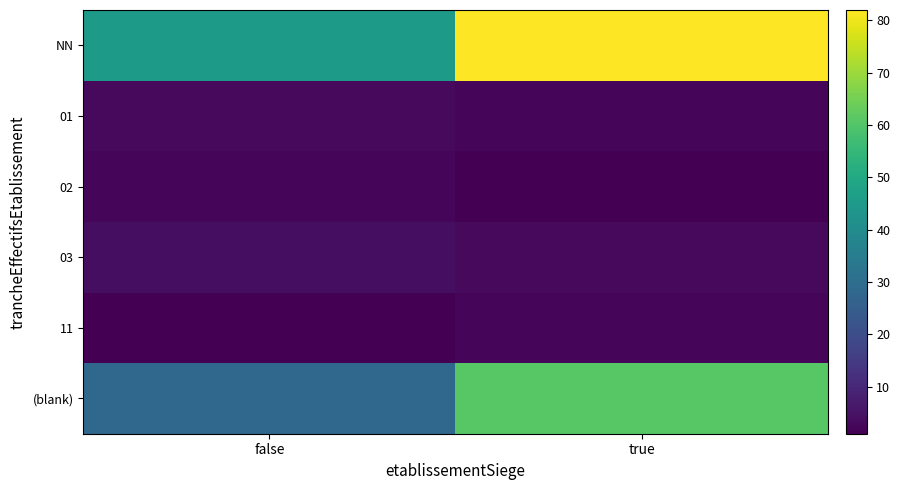

Between true and false, which is larger?

true